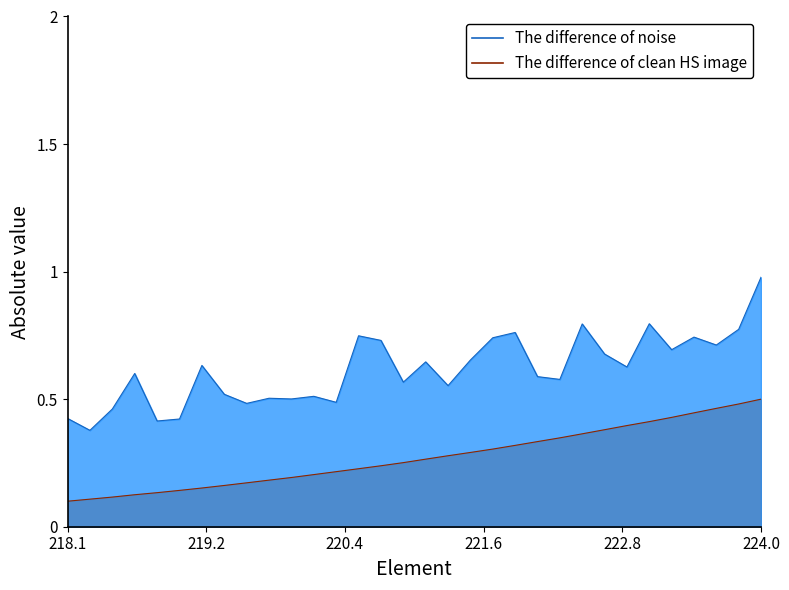

What is the difference between the second highest and minimum values?

0.4